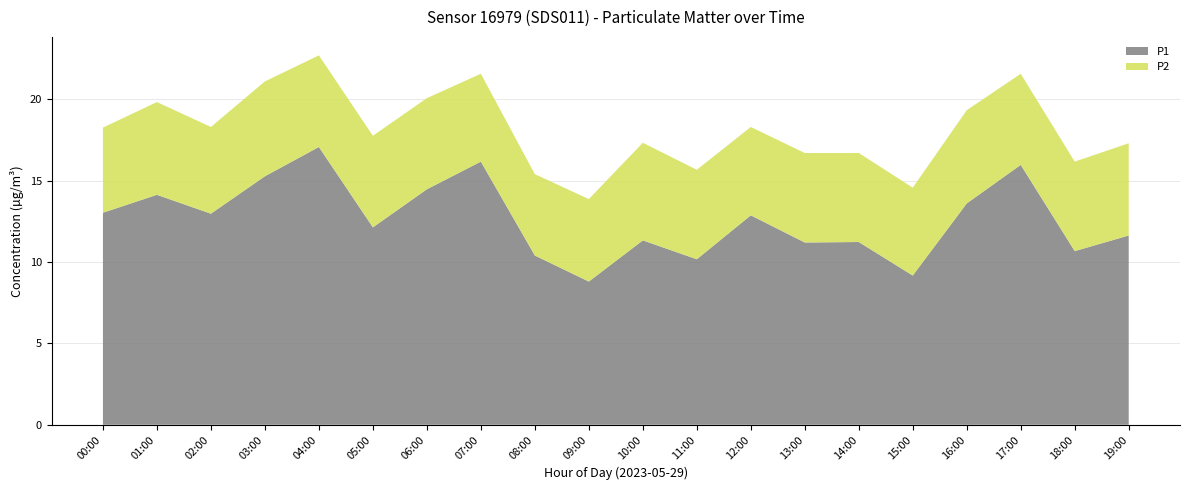

Reading right to left, transcribe all the data shown in this chart.

P1: 19:00=11.6	18:00=10.7	17:00=16.0	16:00=13.6	15:00=9.2	14:00=11.2	13:00=11.2	12:00=12.9	11:00=10.2	10:00=11.3	09:00=8.8	08:00=10.4	07:00=16.2	06:00=14.5	05:00=12.1	04:00=17.1	03:00=15.3	02:00=13.0	01:00=14.1	00:00=13.0
P2: 19:00=5.7	18:00=5.5	17:00=5.6	16:00=5.7	15:00=5.4	14:00=5.5	13:00=5.5	12:00=5.4	11:00=5.5	10:00=6.0	09:00=5.1	08:00=5.0	07:00=5.4	06:00=5.6	05:00=5.6	04:00=5.6	03:00=5.8	02:00=5.3	01:00=5.7	00:00=5.2